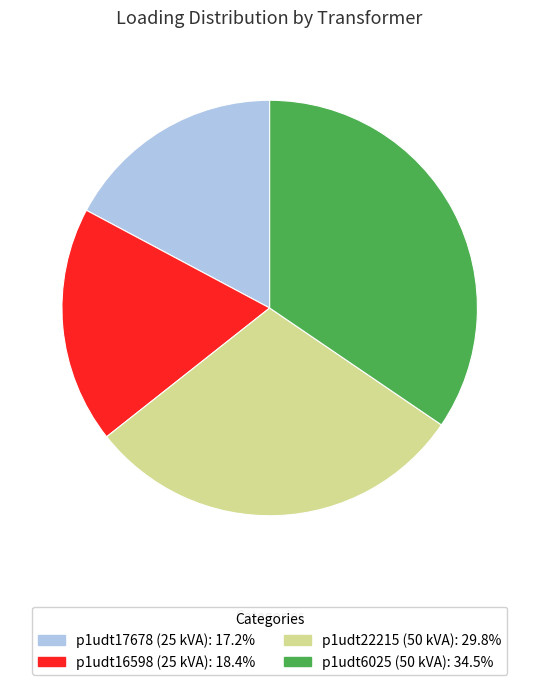

Does any single category account for the majority?

No